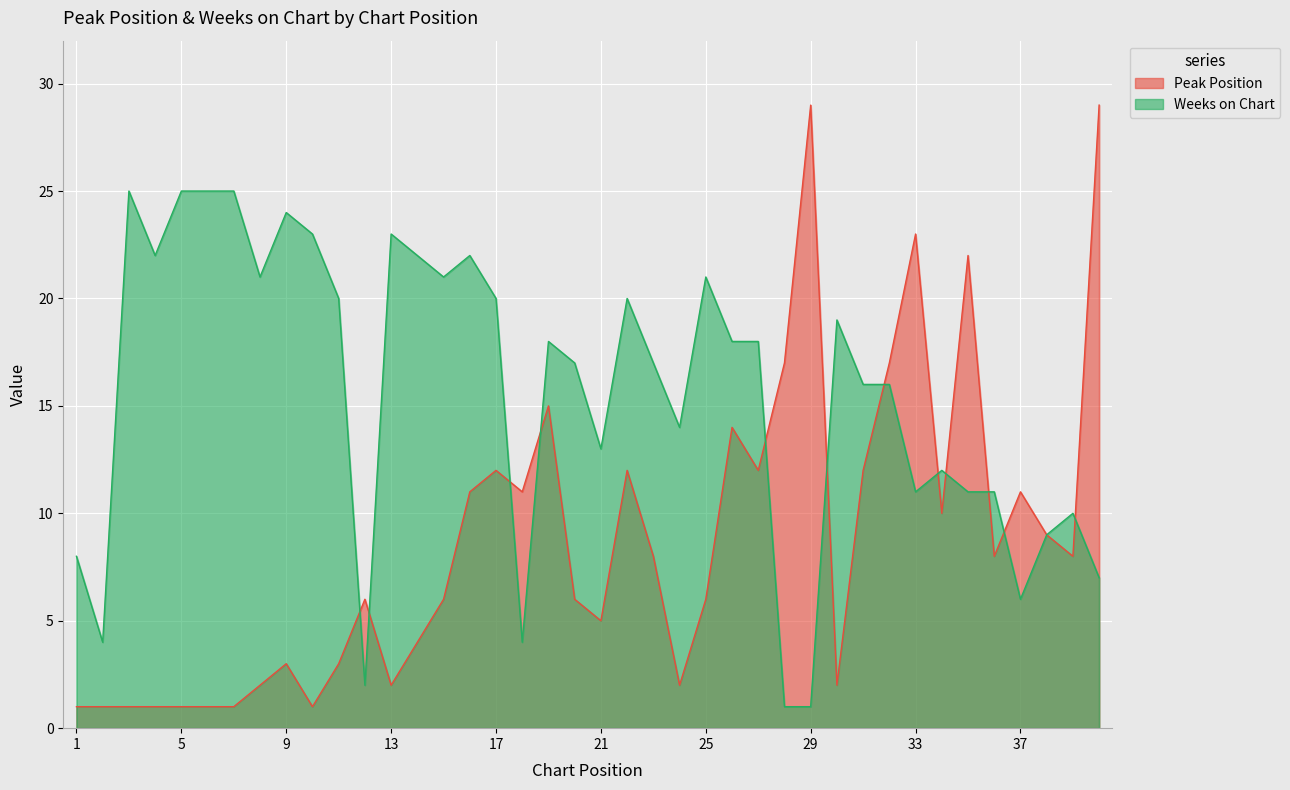

At which label does Peak Position reach its minimum?

1